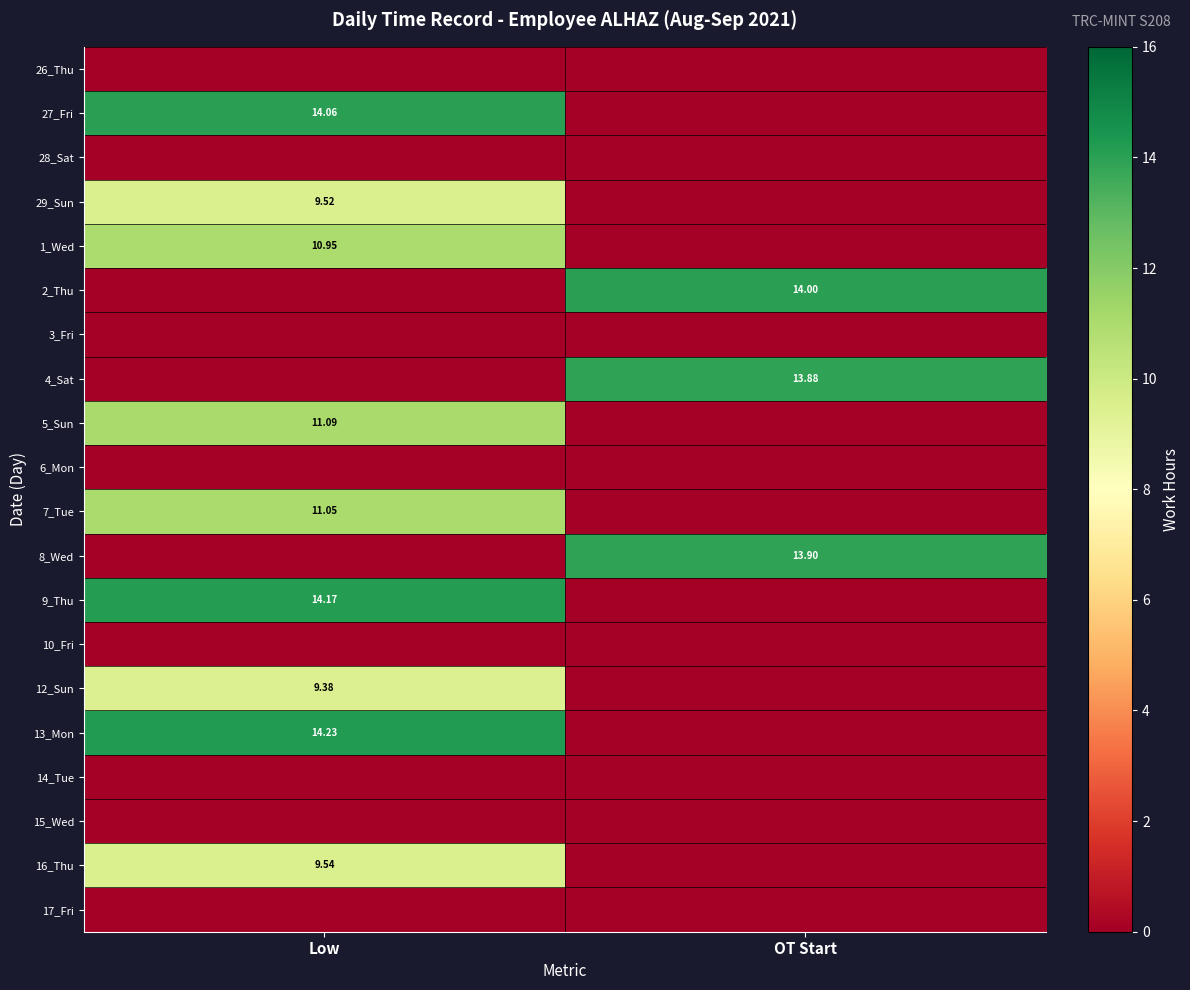

True or false: 15_Wed has a value of 0.0 at Low.

True